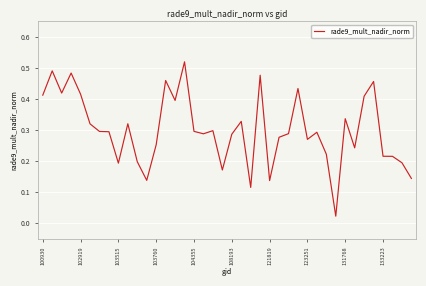

What is the sum of all values?

12.0